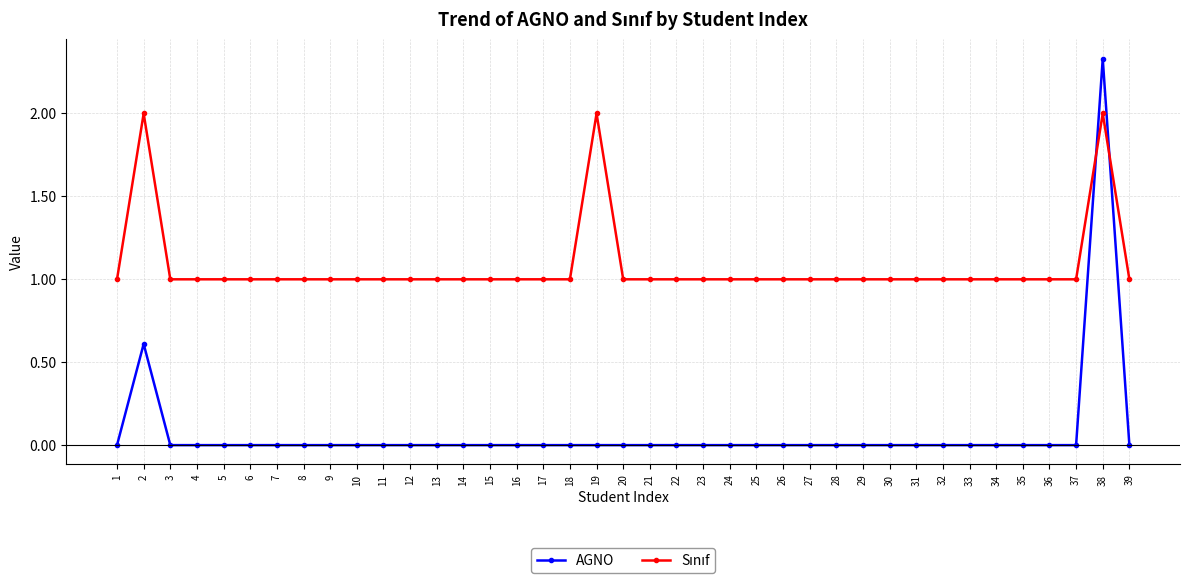

Which series has the largest range (max minus min)?

AGNO